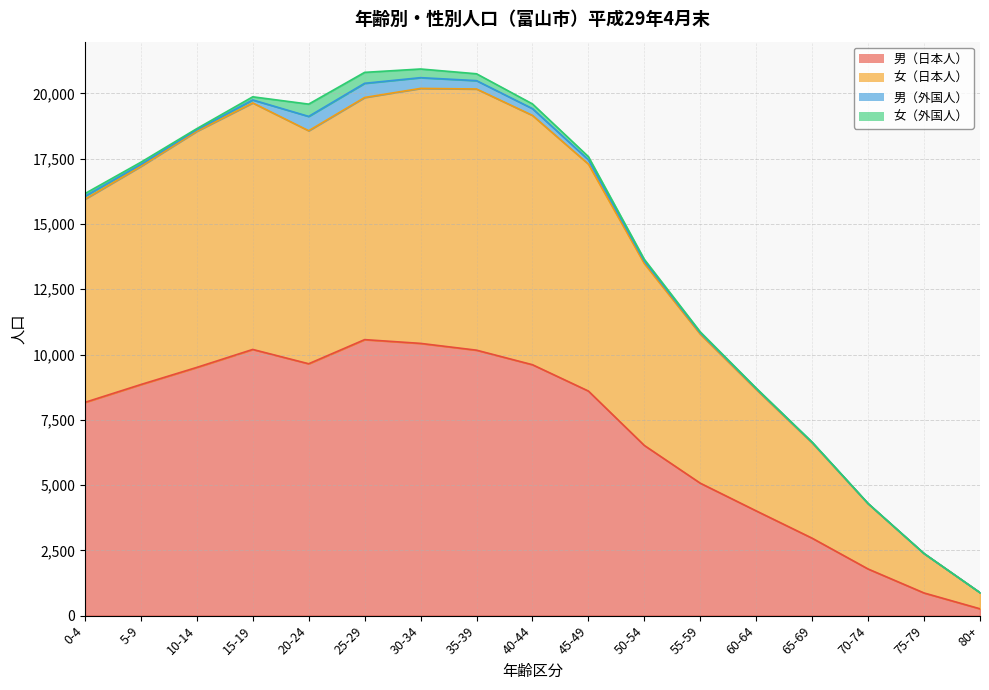

In 男（日本人）, how many points are higher than both neighbors (excluding endpoints)?

2